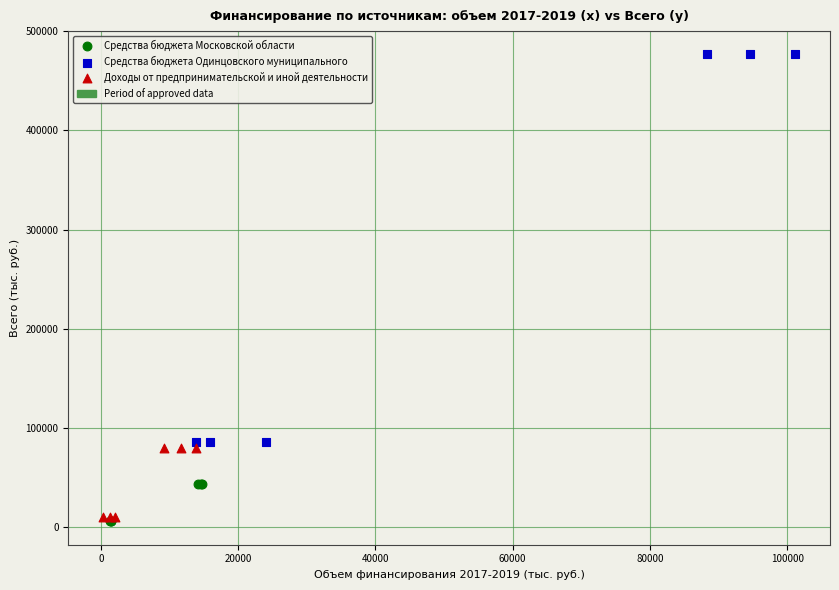

Which series contains the highest Y value?

Средства бюджета Одинцовского муниципального